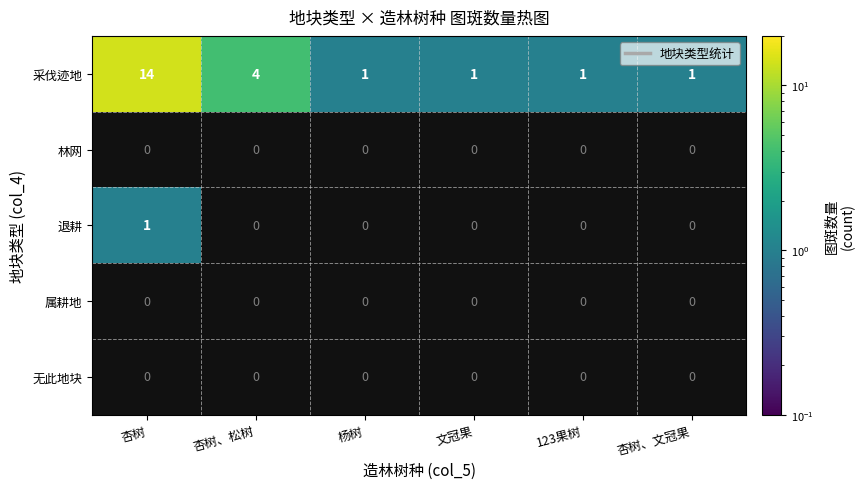

Reading right to left, transcribe all the data shown in this chart.

采伐迹地: 1	1	1	1	4	14
林网: 0	0	0	0	0	0
退耕: 0	0	0	0	0	1
属耕地: 0	0	0	0	0	0
无此地块: 0	0	0	0	0	0